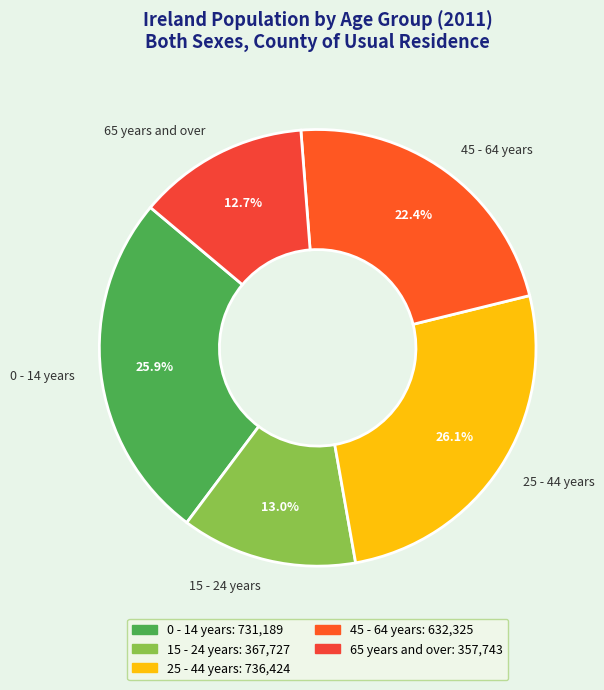

What percentage is the 0 - 14 years slice, to the nearest percent?

26%